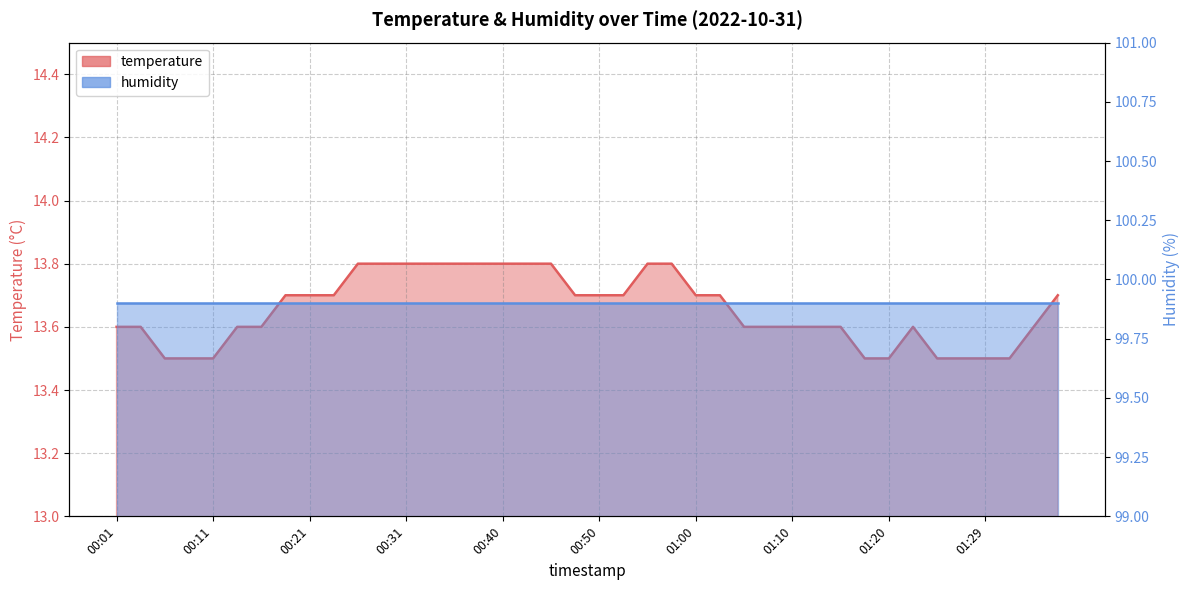

Does the chart have visible grid lines?

Yes